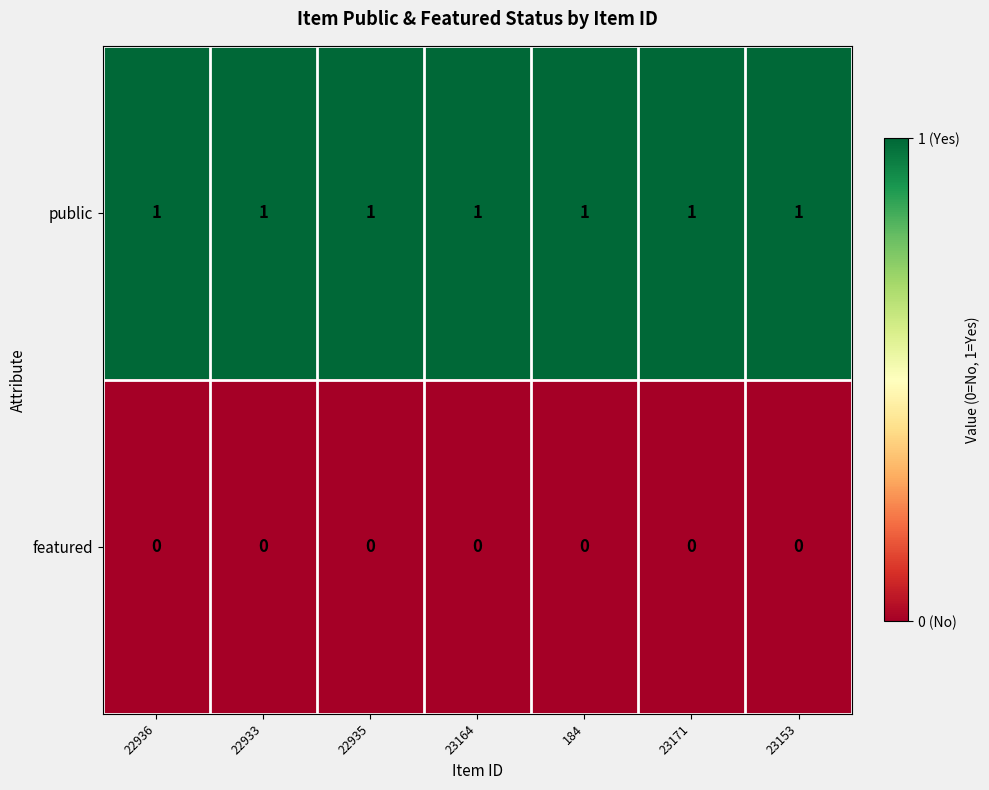

True or false: featured has a value of 0 at 184.

True